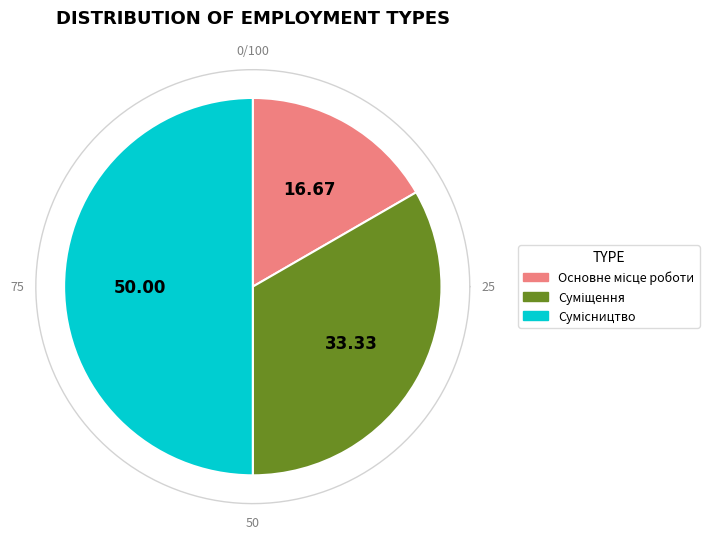

Which slice is the smallest?

Основне місце роботи